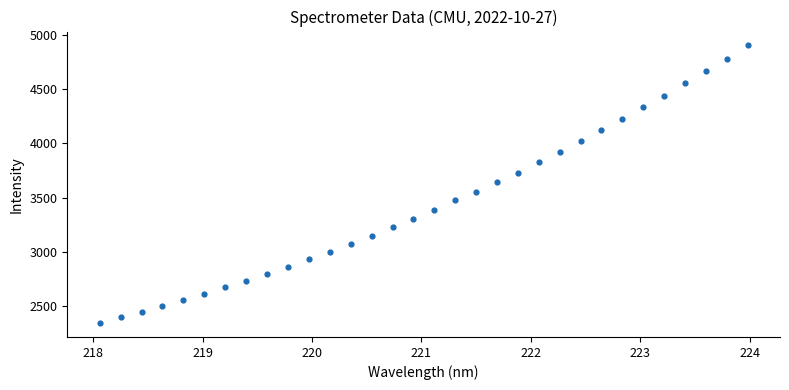

What is the range of Y values (max minus min)?

2559.8